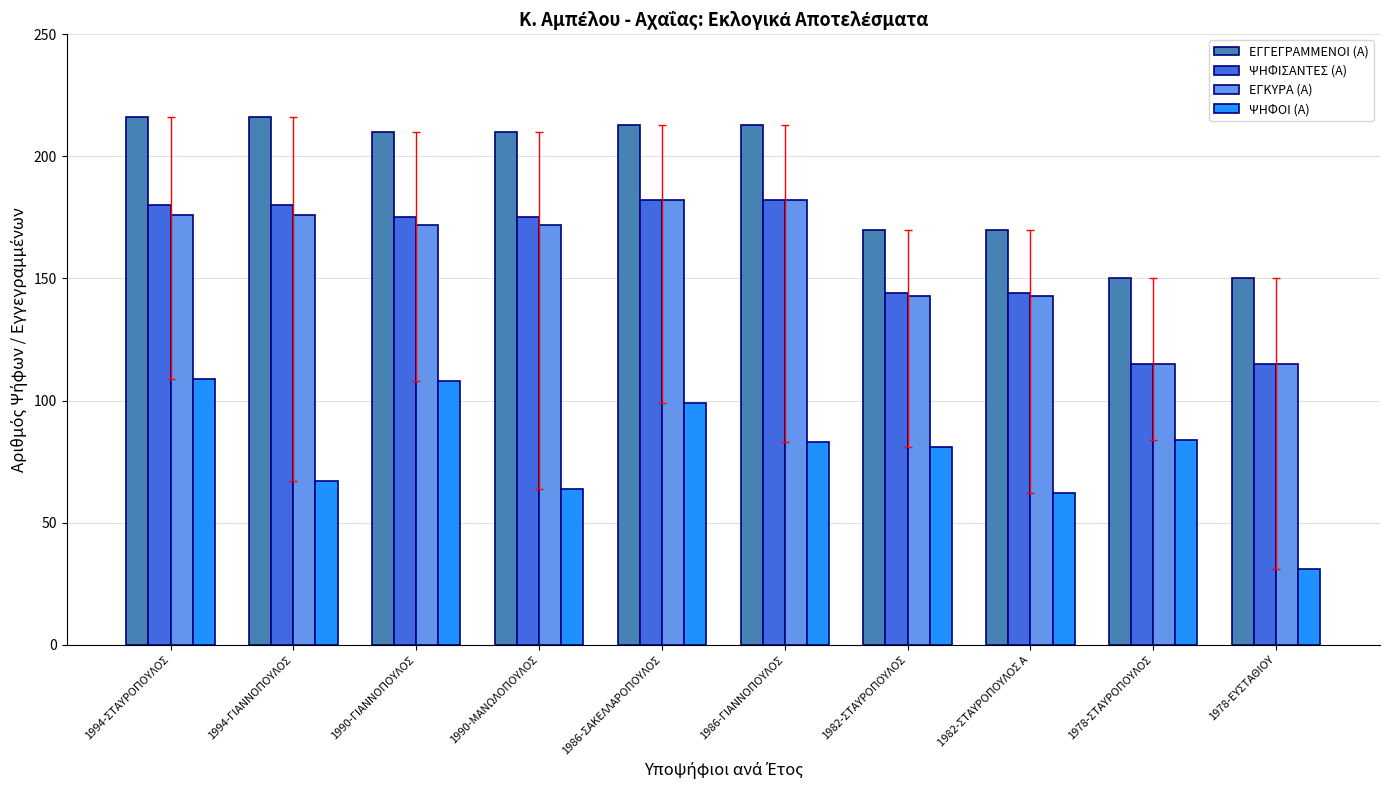

Reading left to right, extract all data points from this chart.

ΕΓΓΕΓΡΑΜΜΕΝΟΙ (Α): 216	216	210	210	213	213	170	170	150	150
ΨΗΦΙΣΑΝΤΕΣ (Α): 180	180	175	175	182	182	144	144	115	115
ΕΓΚΥΡΑ (Α): 176	176	172	172	182	182	143	143	115	115
ΨΗΦΟΙ (Α): 109	67	108	64	99	83	81	62	84	31